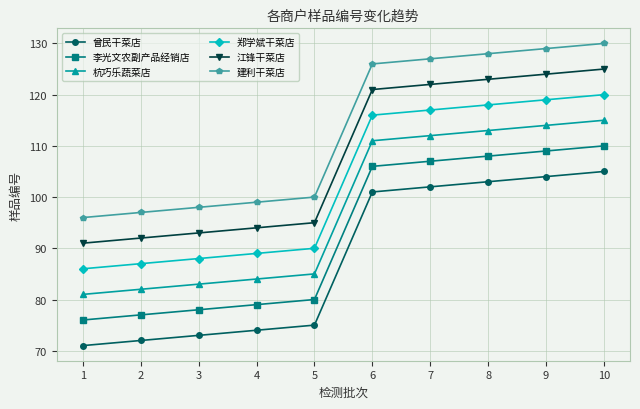

What value does the 李光文农副产品经销店 series have at 1, to the nearest 10?

80